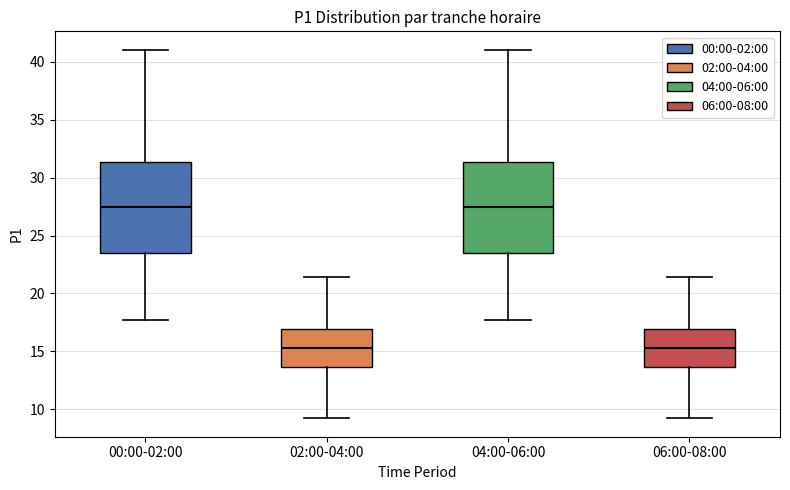

Where does the lower whisker of the box for 02:00-04:00 end on the y-axis? The values are not printed on the chart, so give them approximately, as read against the axis.

9.0